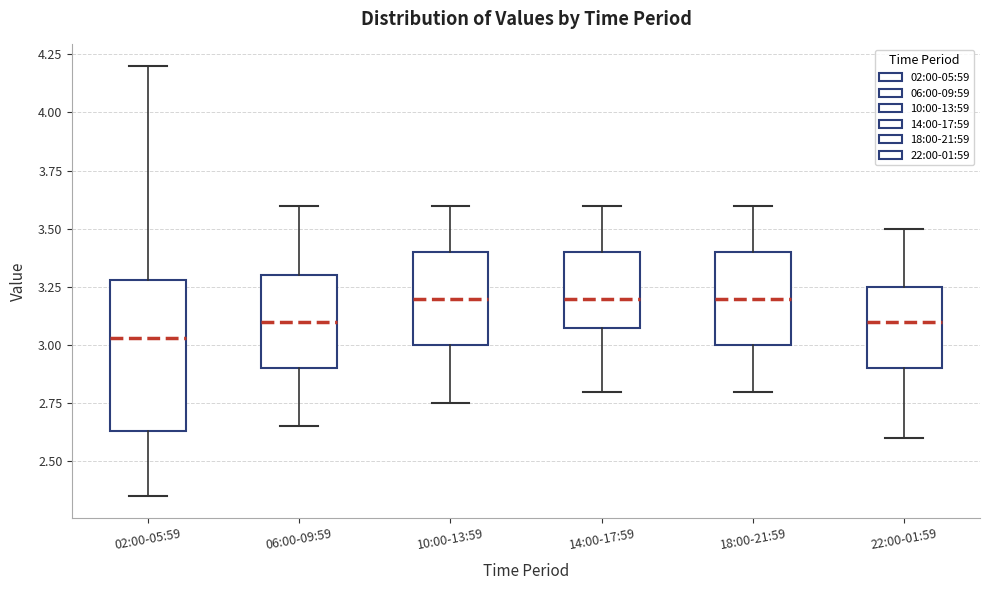

Where is the lower edge of the box for 02:00-05:59 on the y-axis? The values are not printed on the chart, so give them approximately, as read against the axis.

2.65